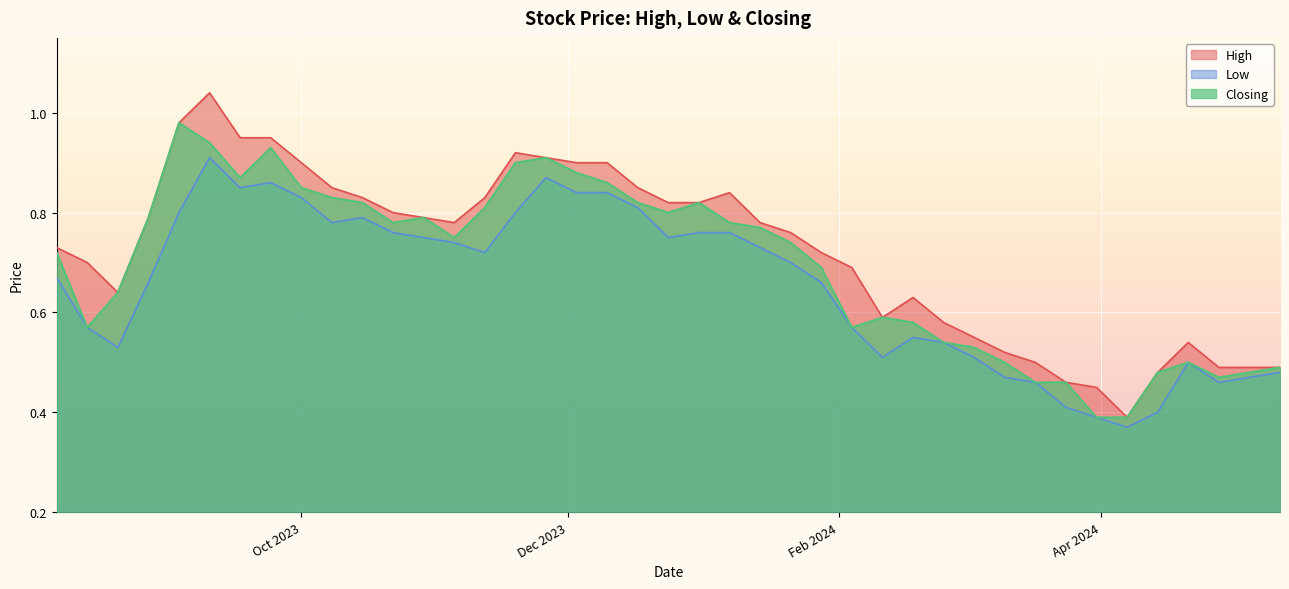

What is the difference between the Low values at 01/10/2023 and 24/03/2024?

0.4